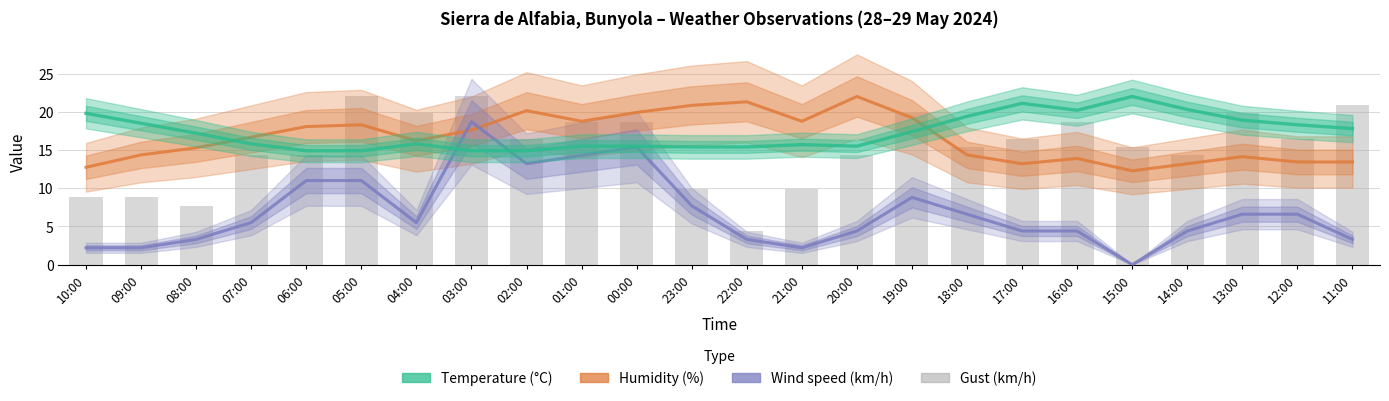

What is the difference between the highest and lowest values at 18:00?

12.8